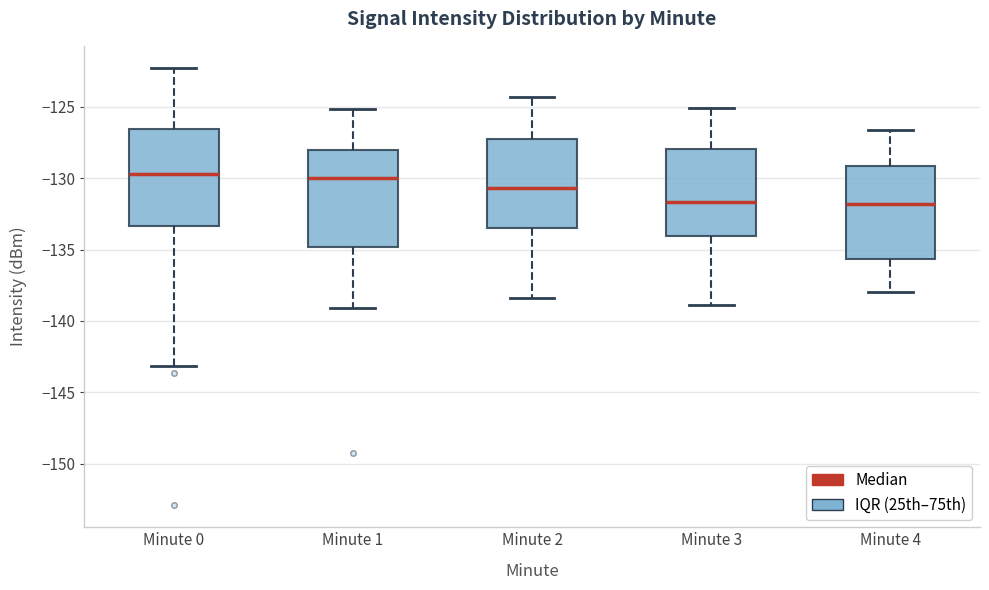

Reading left to right, transcribe this box plot: for each box, give where its median line is, the range the box spans, and where its two whiskers end, as read against the y-axis. The values are not printed on the chart, so give them approximately, as read against the axis.

Minute 0: median -129.5, box -133.5 to -126.5, whiskers -143.0 to -122.0
Minute 1: median -130.0, box -135.0 to -128.0, whiskers -139.0 to -125.0
Minute 2: median -130.5, box -133.5 to -127.5, whiskers -138.5 to -124.5
Minute 3: median -131.5, box -134.0 to -128.0, whiskers -139.0 to -125.0
Minute 4: median -132.0, box -135.5 to -129.0, whiskers -138.0 to -126.5